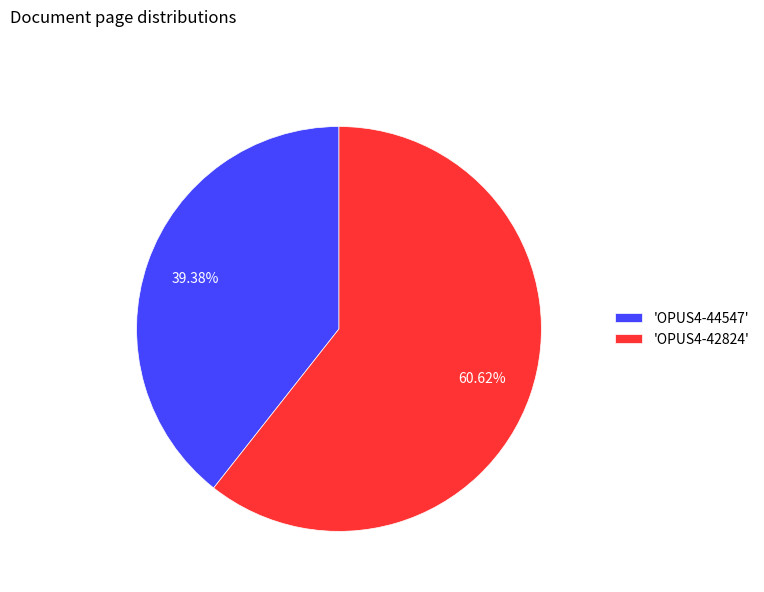

Which has a higher value, 'OPUS4-42824' or 'OPUS4-44547'?

'OPUS4-42824'